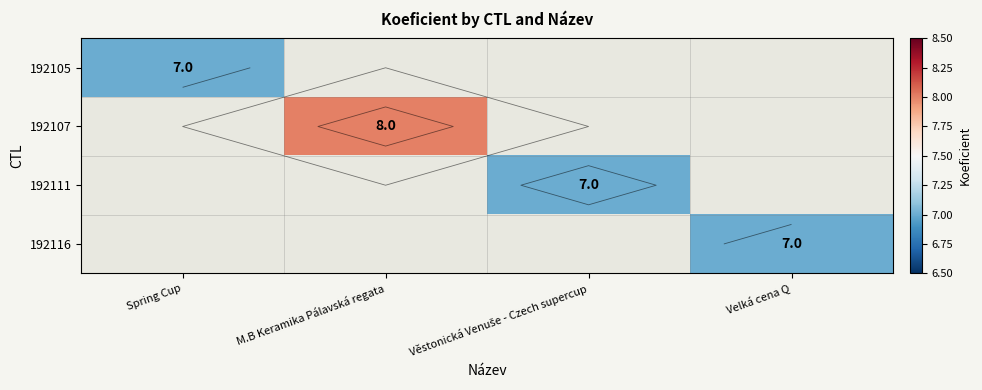

What is the smallest value displayed?

7.0